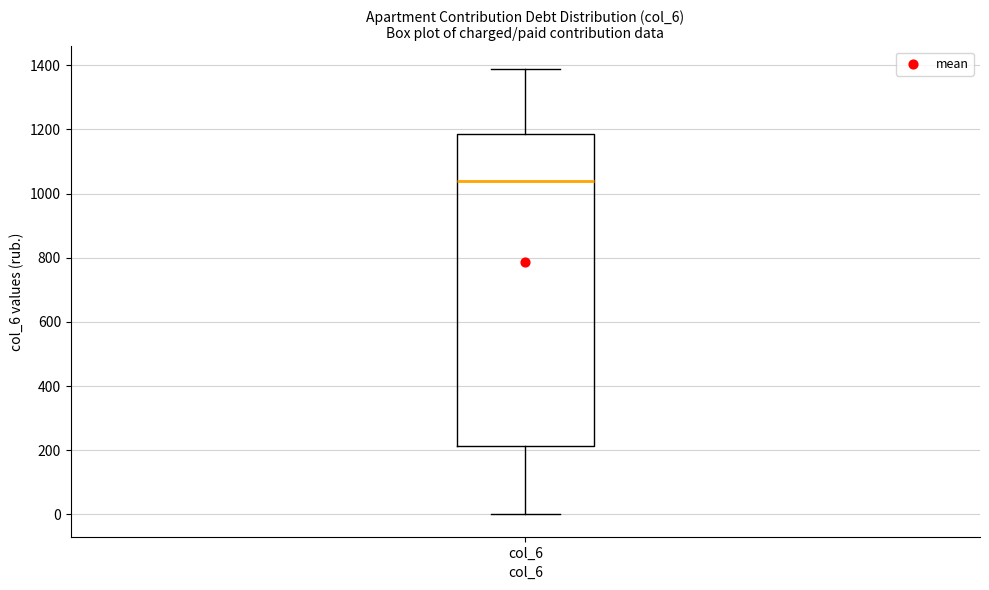

Where is the upper edge of the box for col_6 on the y-axis? The values are not printed on the chart, so give them approximately, as read against the axis.

1180